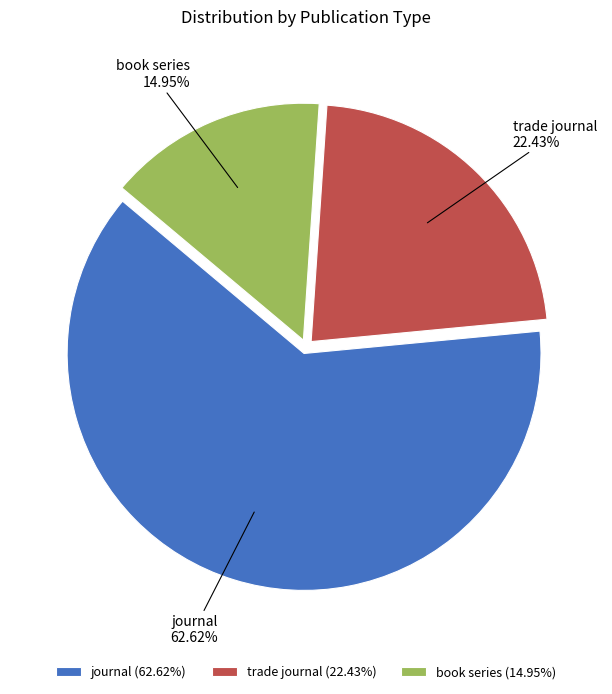

To the nearest percent, what portion does book series represent?

15%